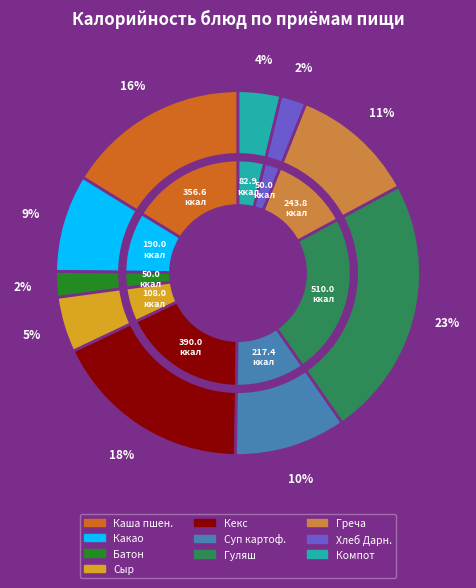

To the nearest percent, what is the difference between the Компот из изюма and Каша пшеничная с маслом сливочным slice percentages?

12%